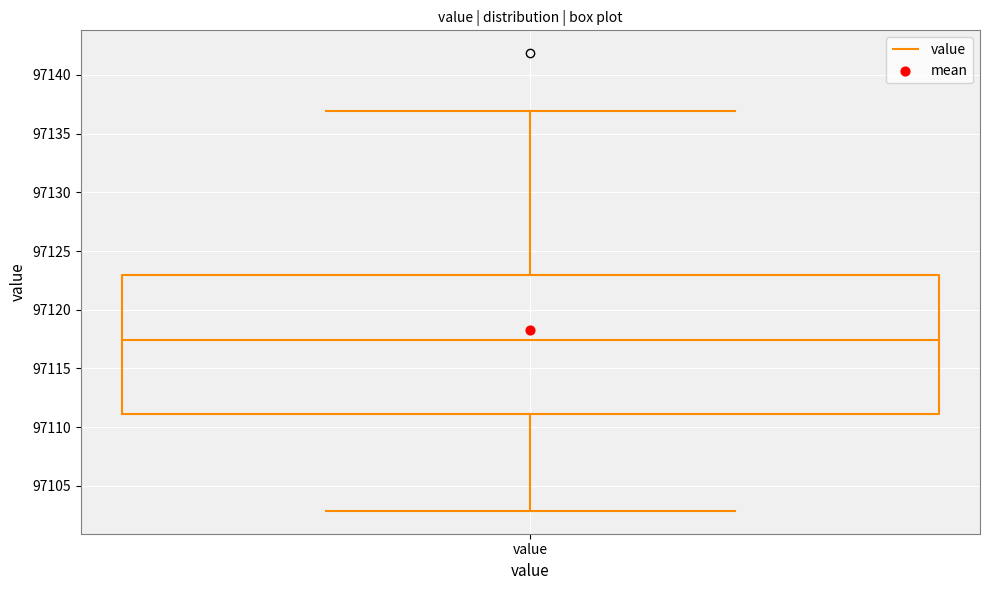

Where does the upper whisker of the box for value end on the y-axis? The values are not printed on the chart, so give them approximately, as read against the axis.

97137.0